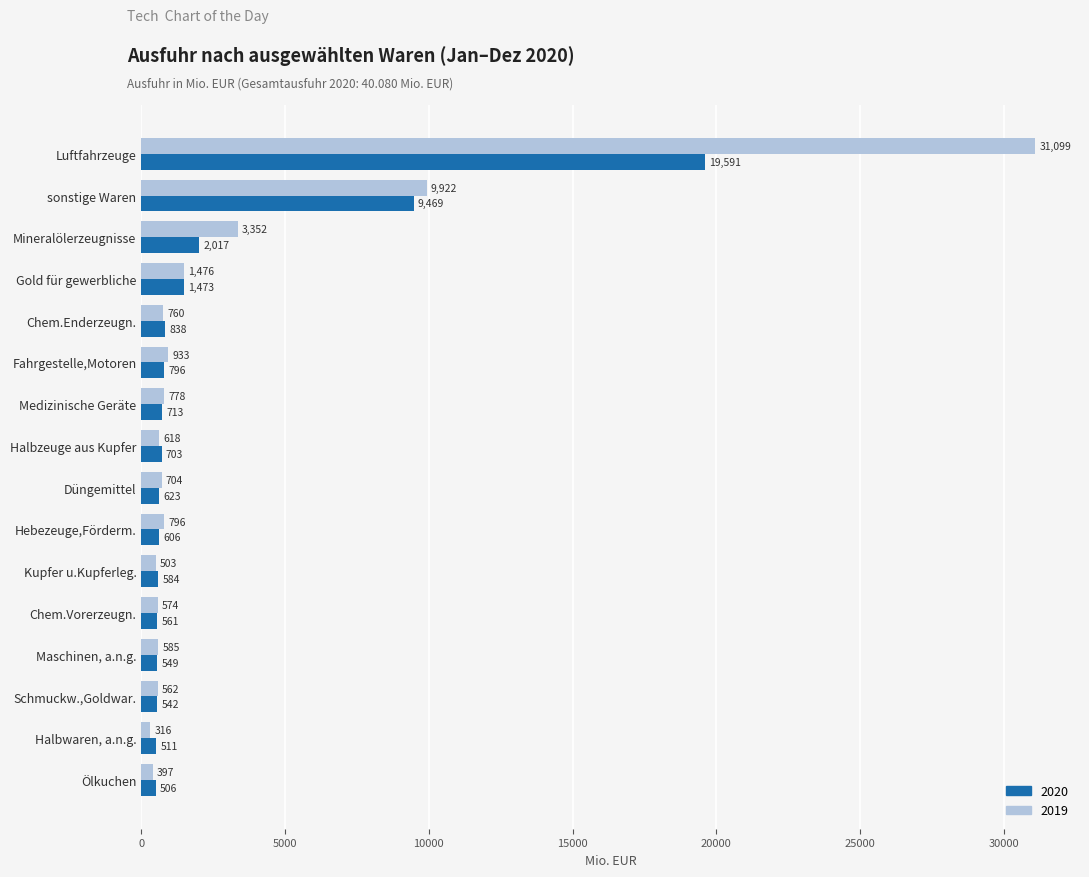

Which series has the largest range (max minus min)?

2019